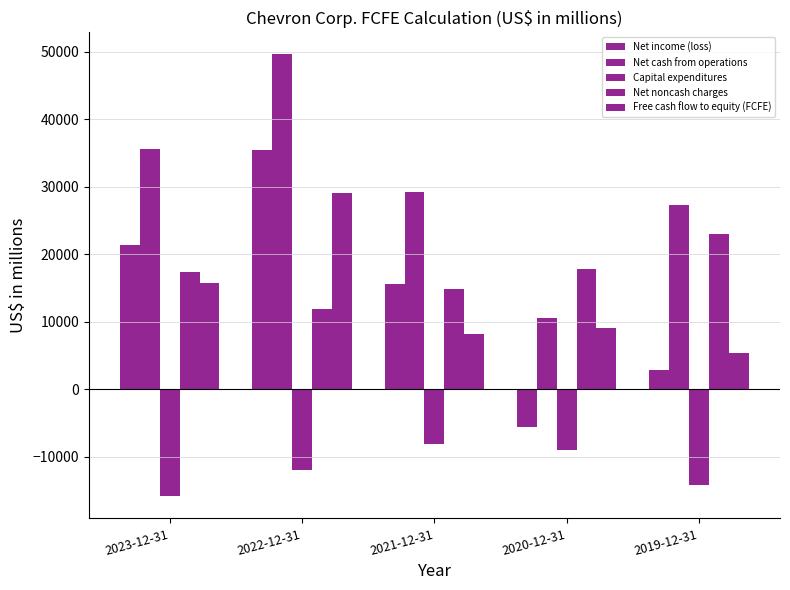

What is the sum of the Net cash from operations values at 2023-12-31 and 2021-12-31?

64796